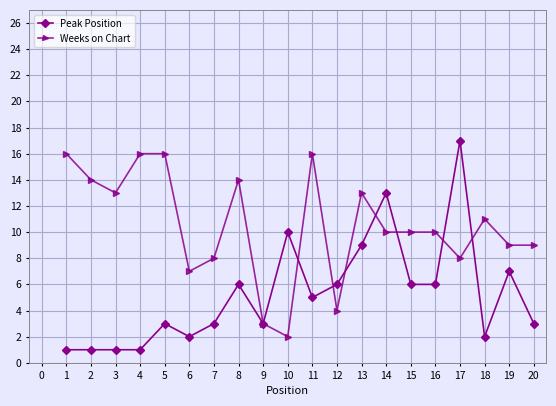

What are all the series names shown in the legend?

Peak Position, Weeks on Chart